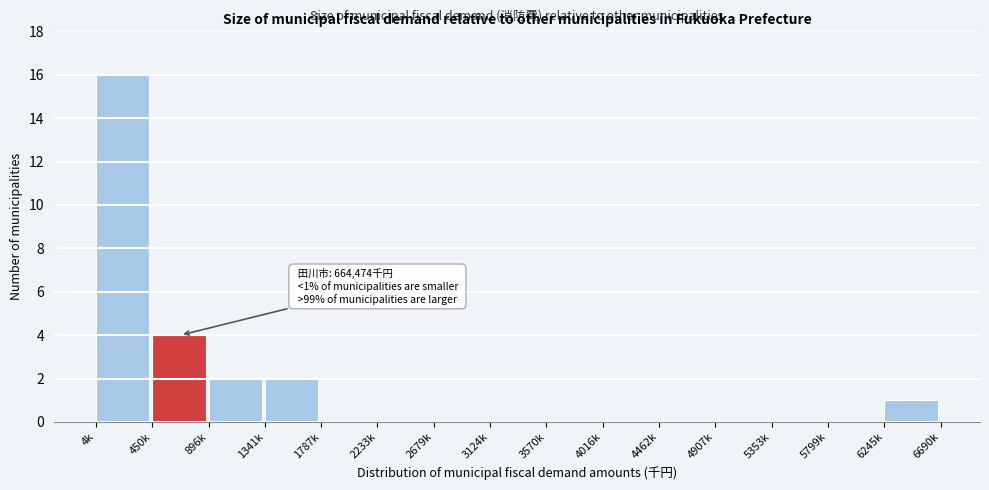

Reading right to left, extract all data points from this chart.

6245k=1	5799k=0	5353k=0	4907k=0	4462k=0	4016k=0	3570k=0	3124k=0	2679k=0	2233k=0	1787k=0	1341k=2	896k=2	450k=4	4k=16